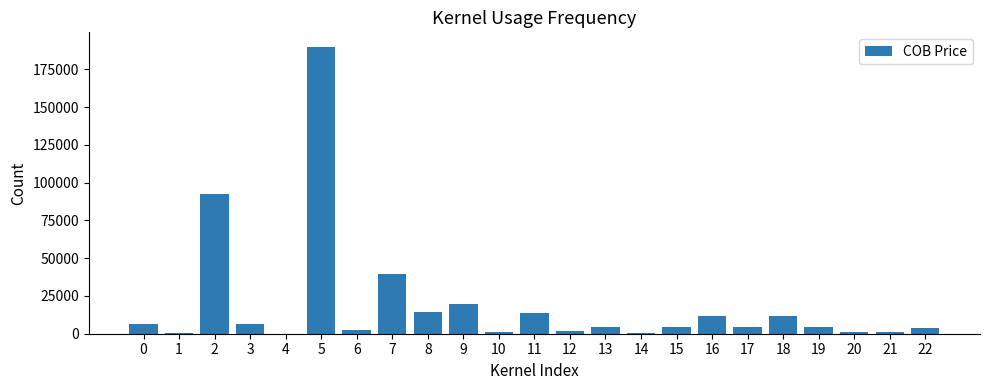

Are the bars horizontal?

No